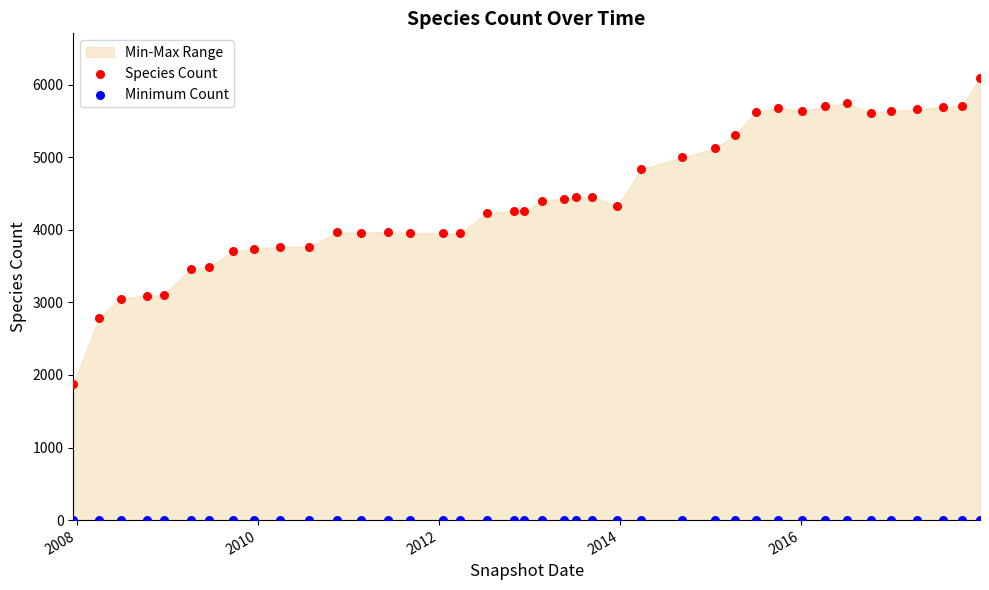

Which series reaches the minimum Y coordinate?

Minimum Count